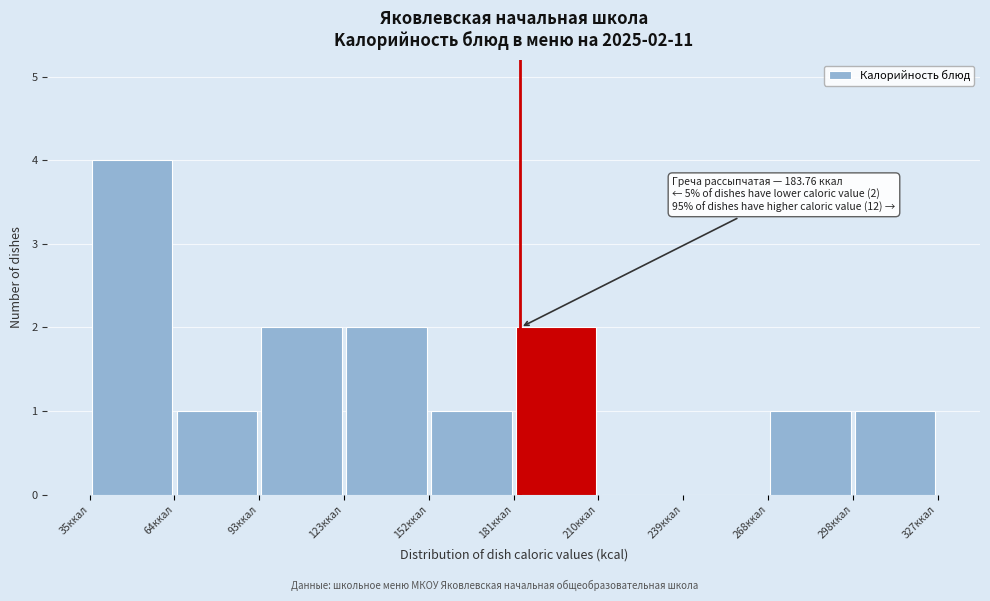

Which range on the x-axis has the tallest bar?

35 to 65